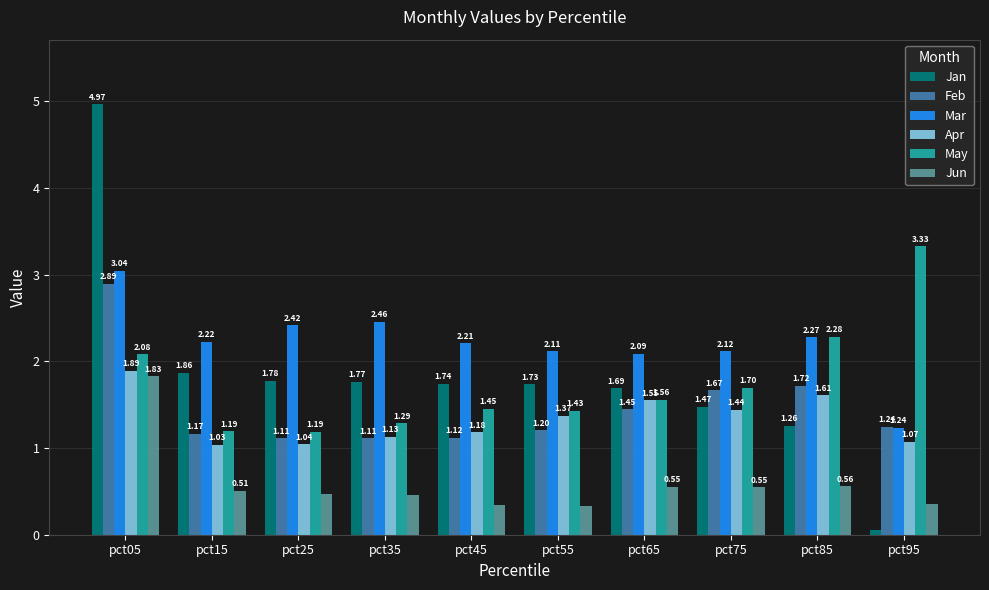

What is the sum of all May values?

17.5